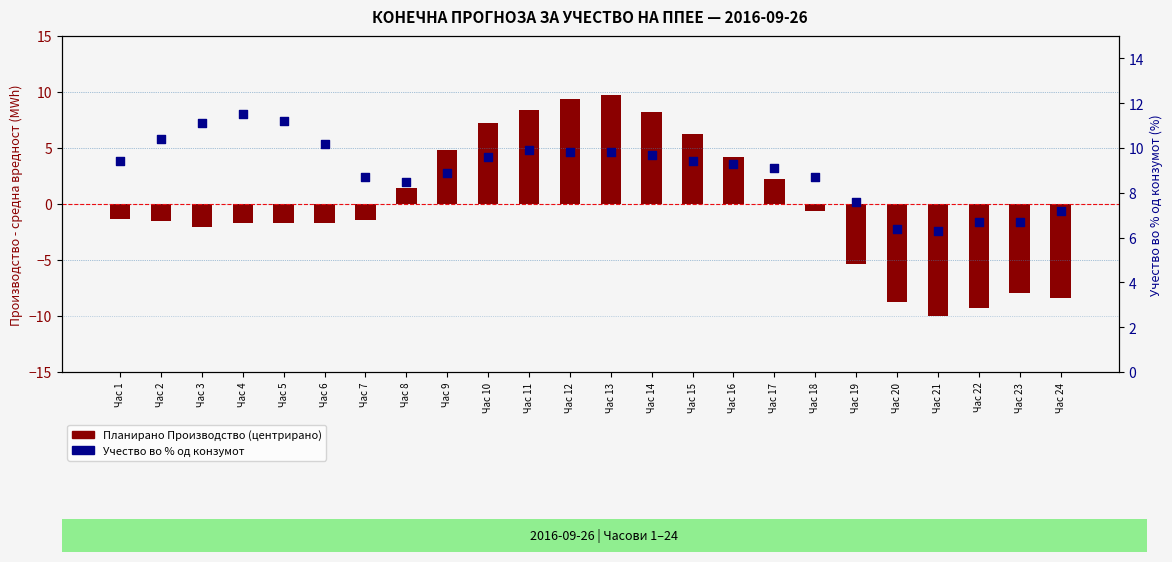

Which series contains the highest Y value?

Учество во % од конзумот